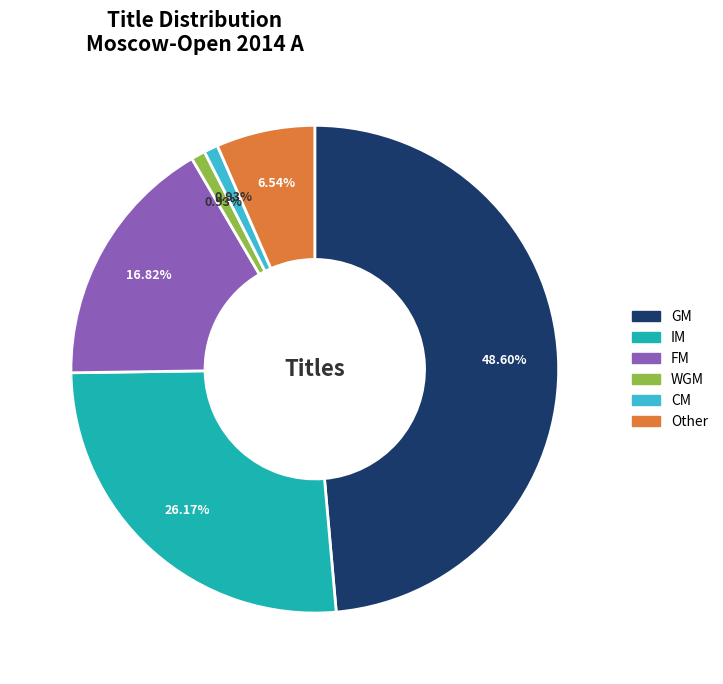

Which has a higher value, CM or Other?

Other